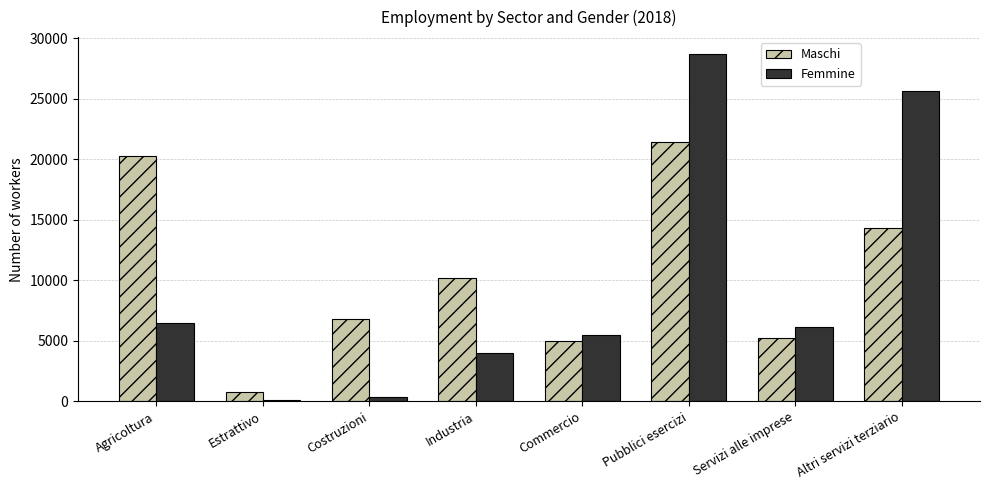

At which category is the sum across all series the highest?

Pubblici esercizi